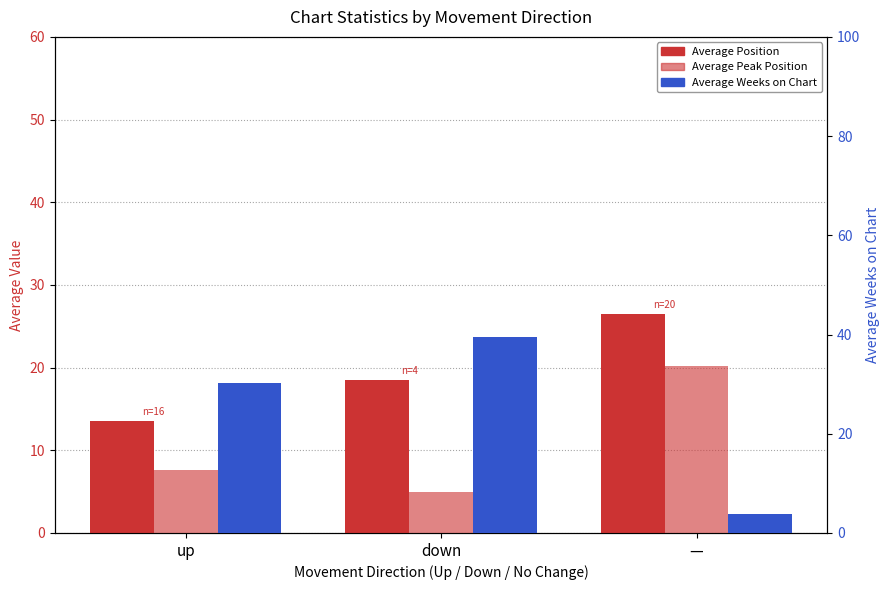

Rank the series by their average value, from highest to lowest.

Average Weeks on Chart, Average Position, Average Peak Position